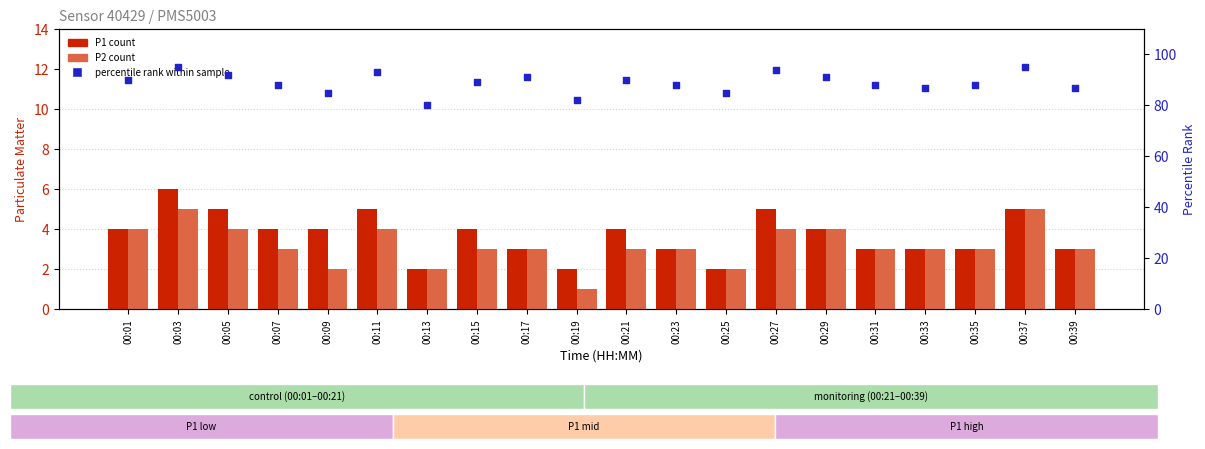

Is the value of percentile rank within sample at 00:25 greater than the value of P1 (PM2.5) at 00:01?

Yes